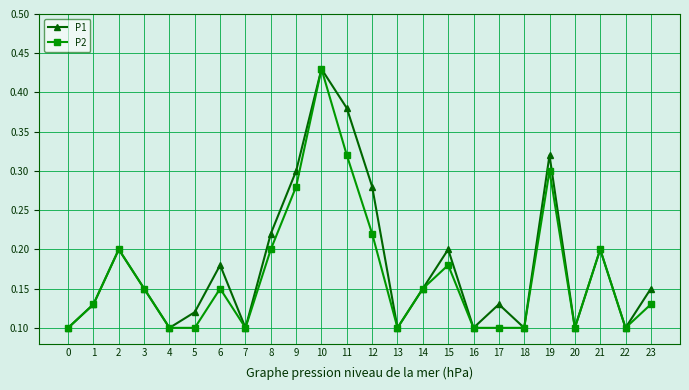

Which series changed the most between 4 and 23?

P1